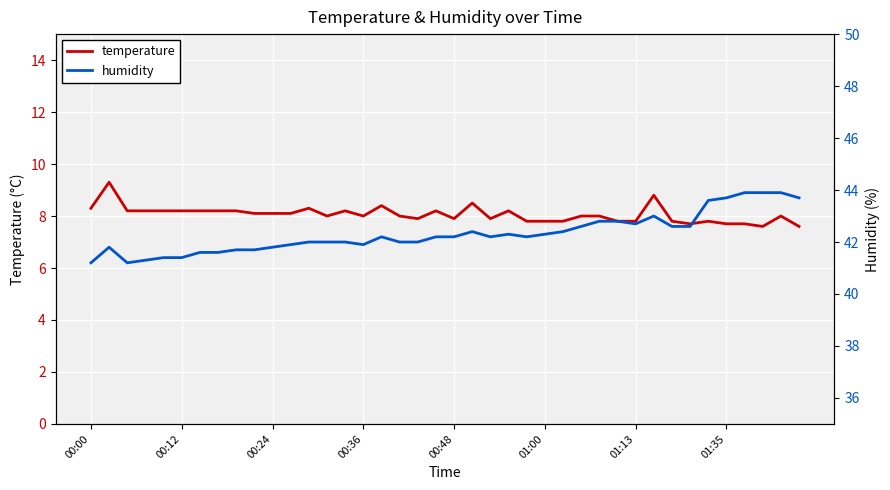

How many lines are shown in the chart?

2